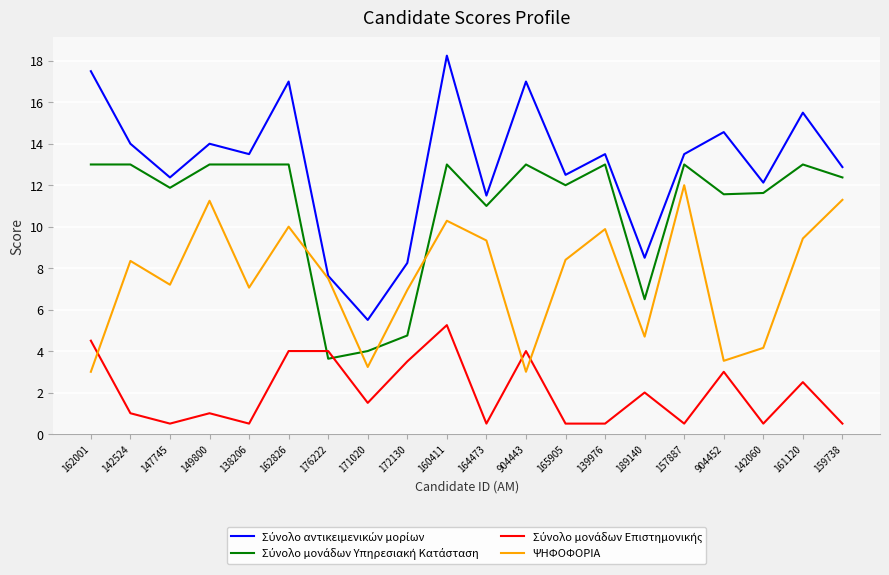

At which category does the chart reach its peak across all series?

160411